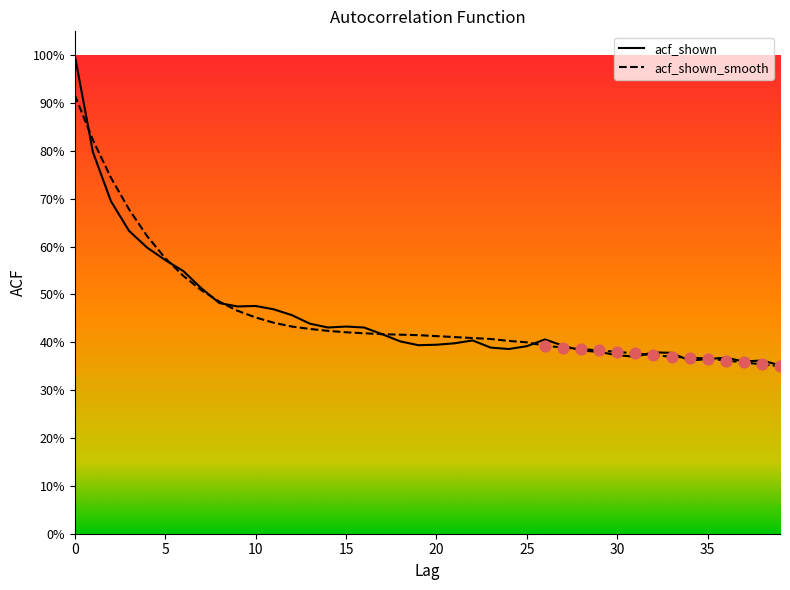

Which series has the largest Y range (max minus min)?

acf_shown